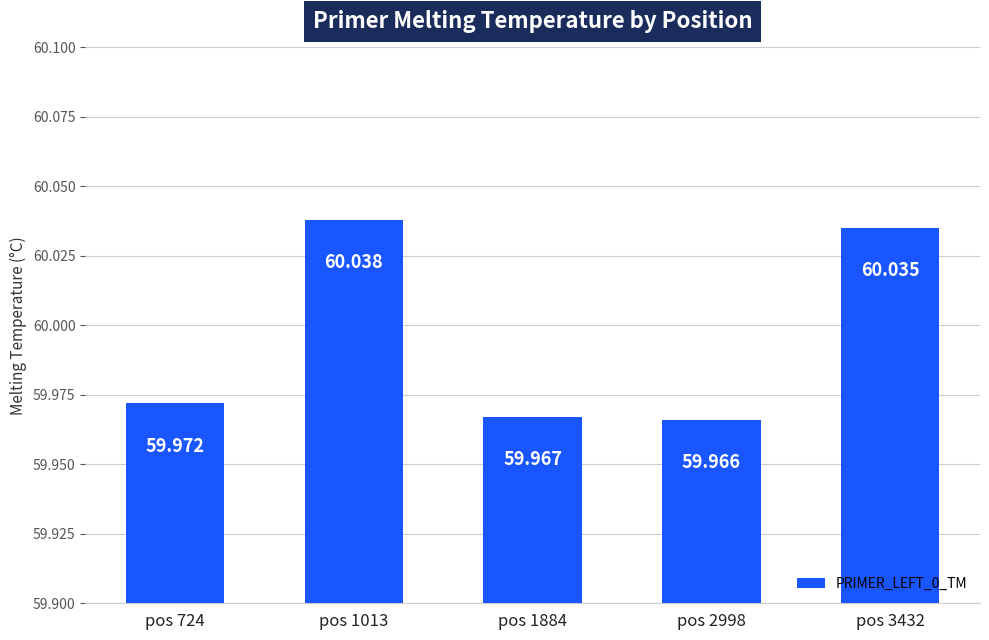

What is the difference between the second highest and minimum values?

0.1